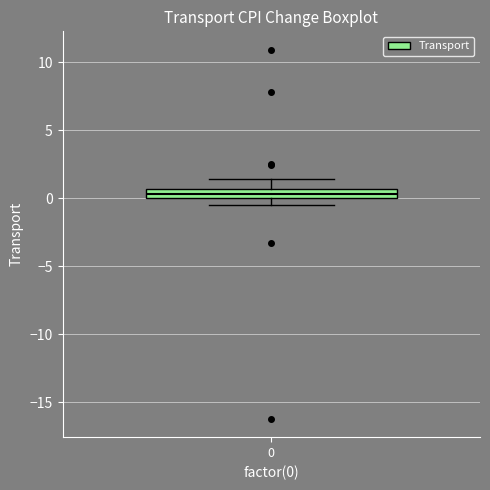

Where does the upper whisker of the box at x = 0 end on the y-axis? The values are not printed on the chart, so give them approximately, as read against the axis.

1.5